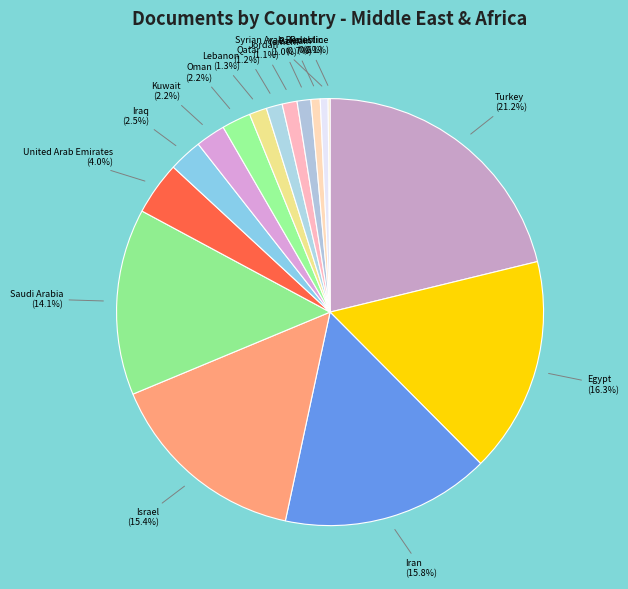

Which has a higher value, Saudi Arabia or Syrian Arab Republic?

Saudi Arabia